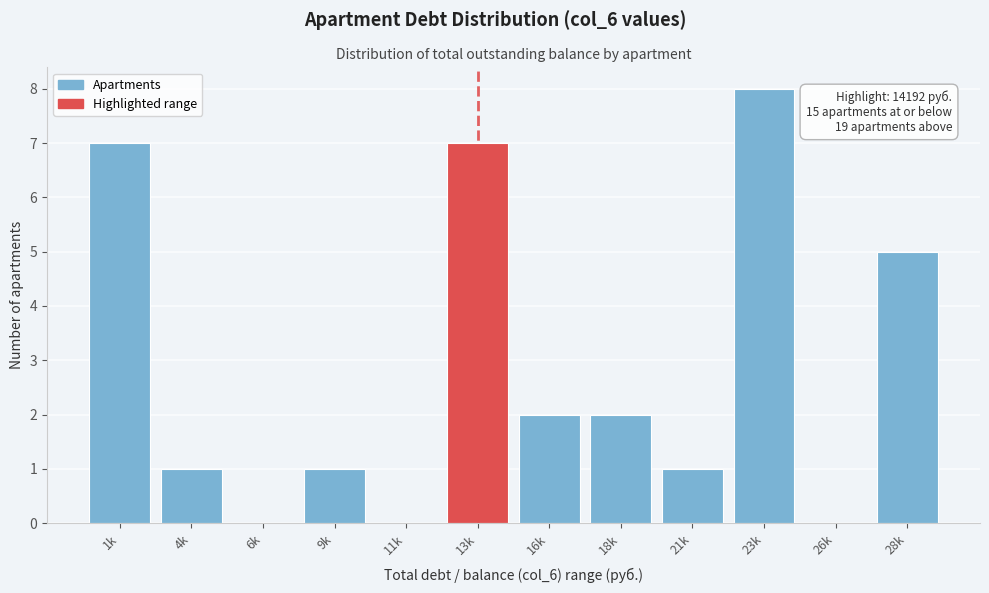

Reading left to right, what are all the values shown in this chart?

1k=7	4k=1	6k=0	9k=1	11k=0	13k=7	16k=2	18k=2	21k=1	23k=8	26k=0	28k=5